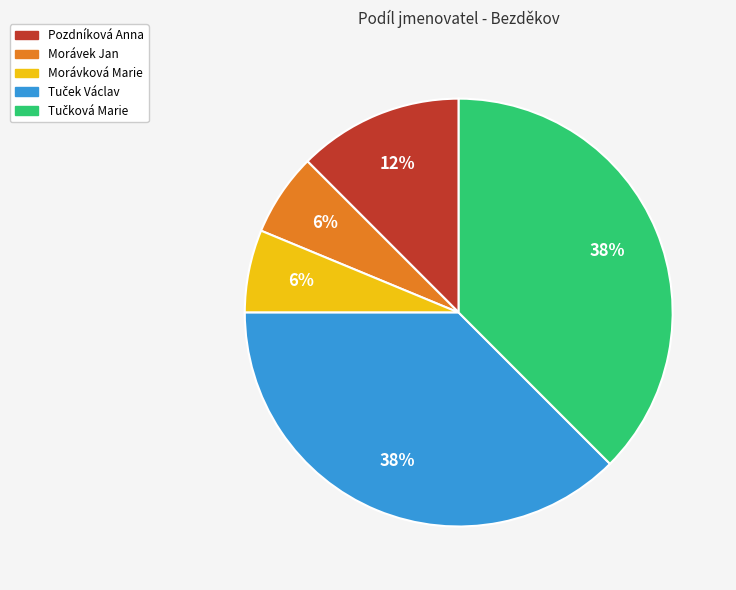

Approximately how many times larger is the value at Morávková Marie compared to Pozdníková Anna?

0.5